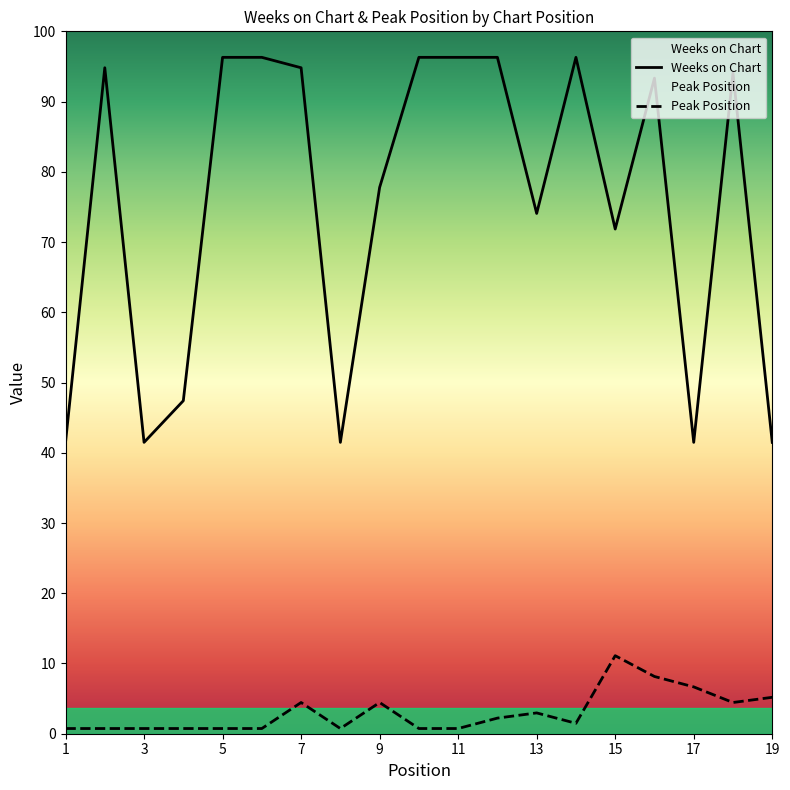

Which series has the largest range (max minus min)?

Weeks on Chart